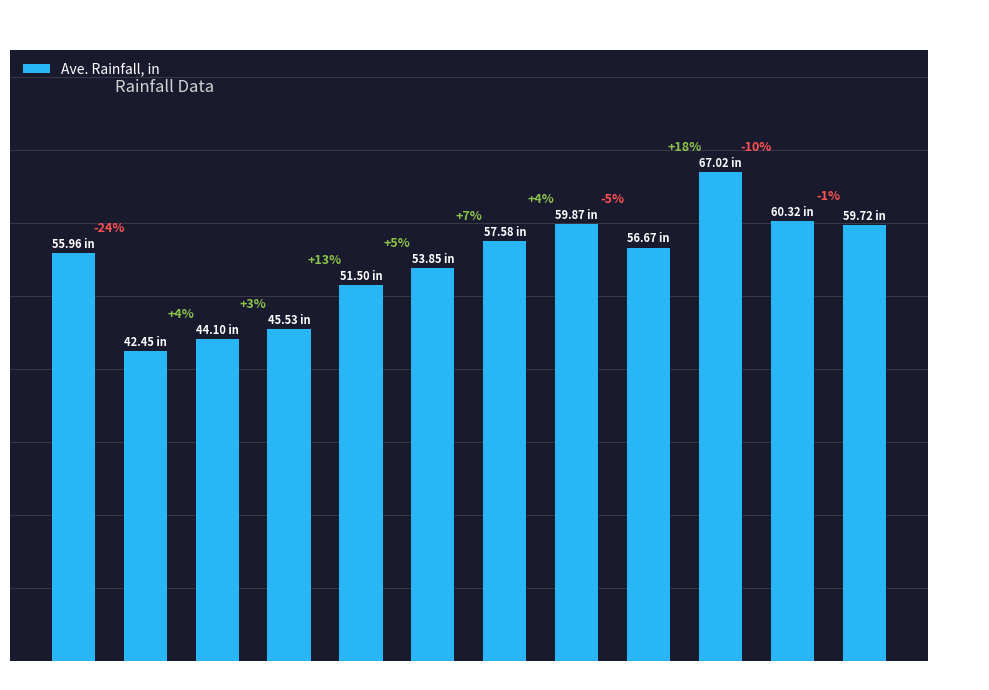

What is the difference between the values at February and August?

17.4